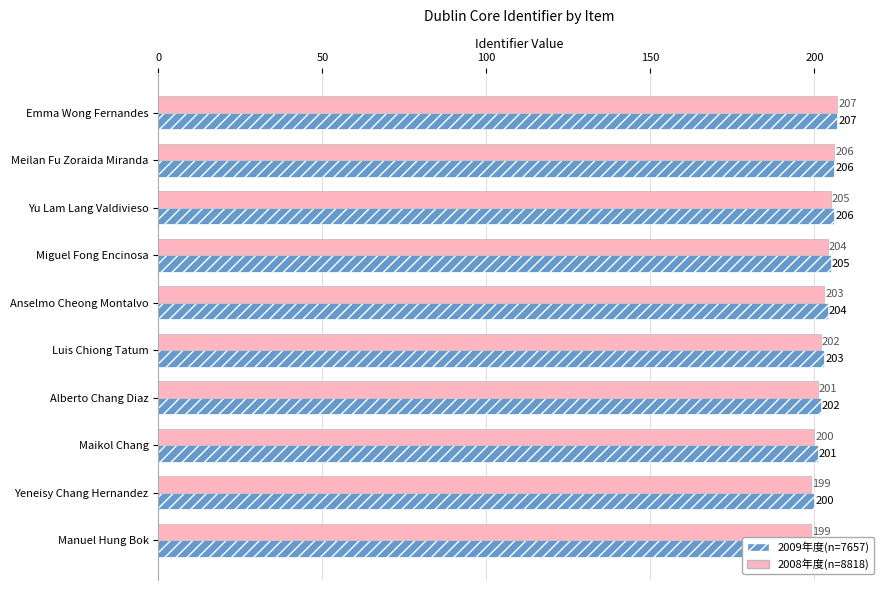

How many data points in 2009年度(n=7657) are less than 204?

5